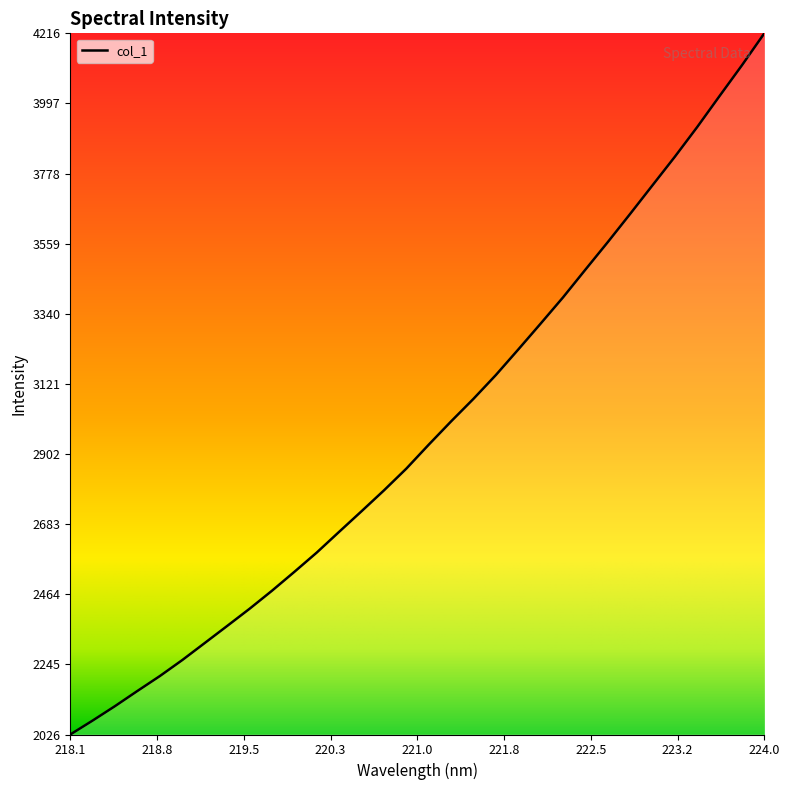

What is the smallest value displayed?

2026.0